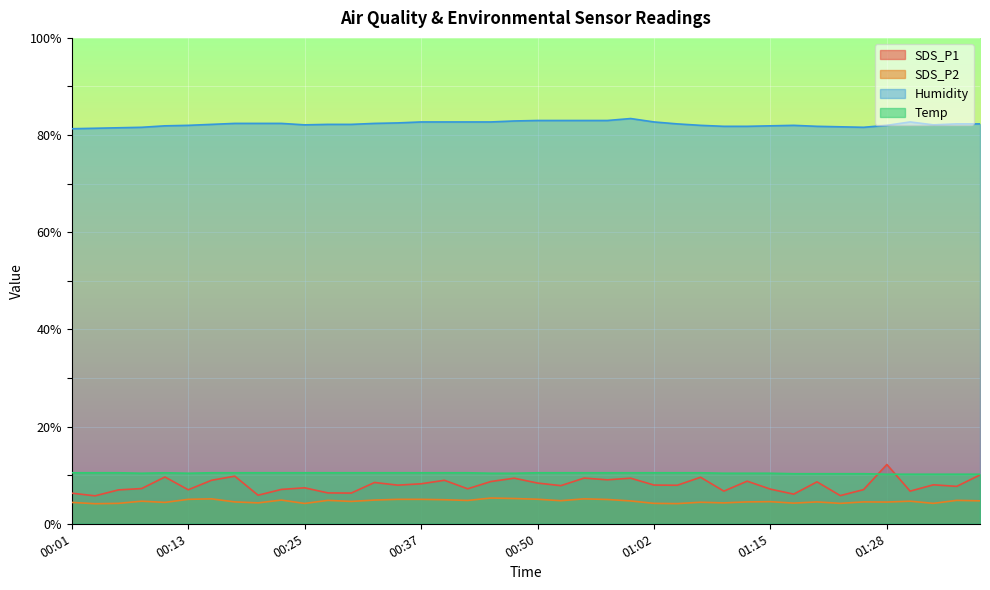

Which series changed the most between 00:10 and 00:40?

Humidity